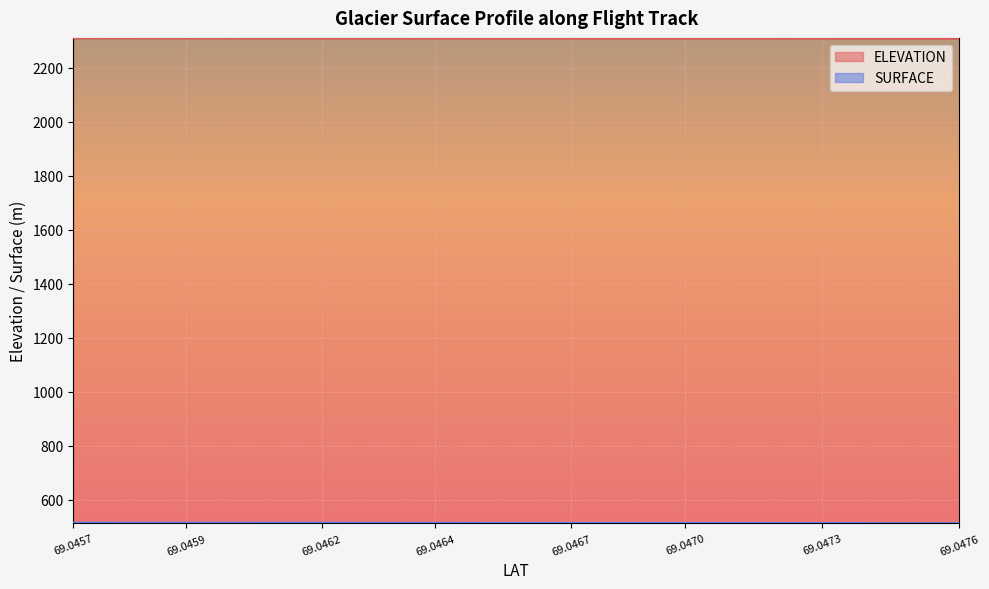

Reading left to right, list all the values displayed in this chart.

ELEVATION: 2310.3	2310.2	2310.2	2310.2	2310.1	2310.1	2310.1	2310.0	2310.0	2310.0	2309.9	2309.9	2309.9	2309.8	2309.8	2309.7	2309.7	2309.7	2309.6	2309.6	2309.6	2309.5	2309.5	2309.4	2309.4	2309.4	2309.3	2309.3	2309.2	2309.2	2309.2	2309.1	2309.1	2309.0	2309.0	2309.0	2308.9	2308.9	2308.8	2308.8
SURFACE: 514.1	514.1	514.0	514.0	514.0	514.0	514.0	513.9	513.9	513.8	513.7	513.7	513.7	513.6	513.5	513.5	513.5	513.5	513.4	513.3	513.3	513.3	513.2	513.2	513.1	513.1	513.0	513.0	512.9	512.9	512.9	512.8	512.7	512.7	512.6	512.6	512.5	512.5	512.5	512.4